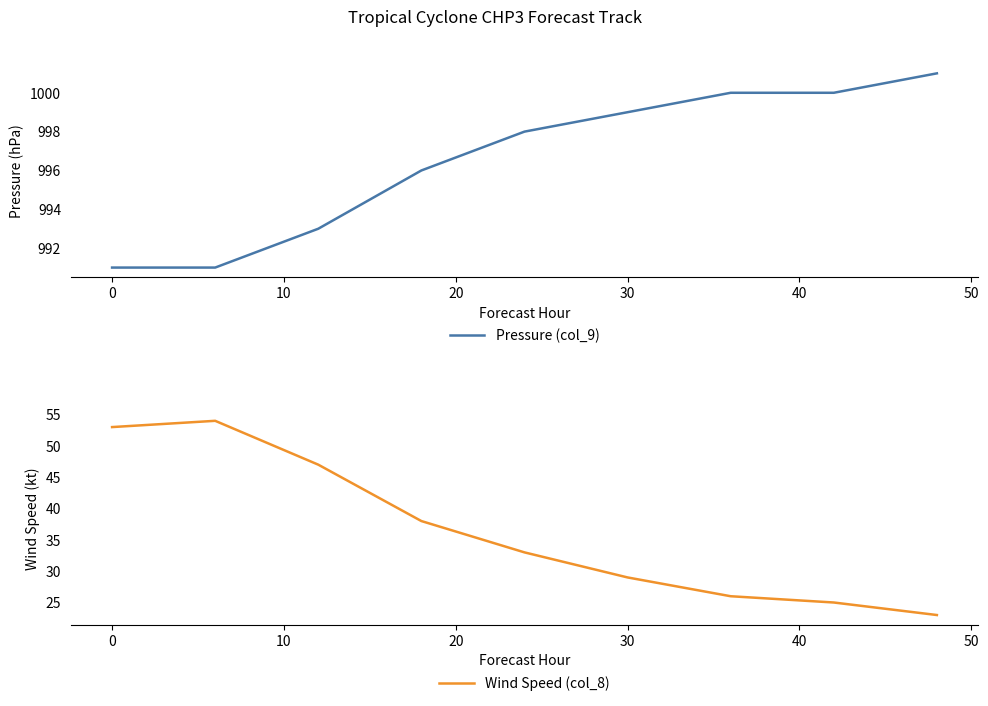

Rank the series by their average value, from highest to lowest.

Pressure (col_9), Wind Speed (col_8)